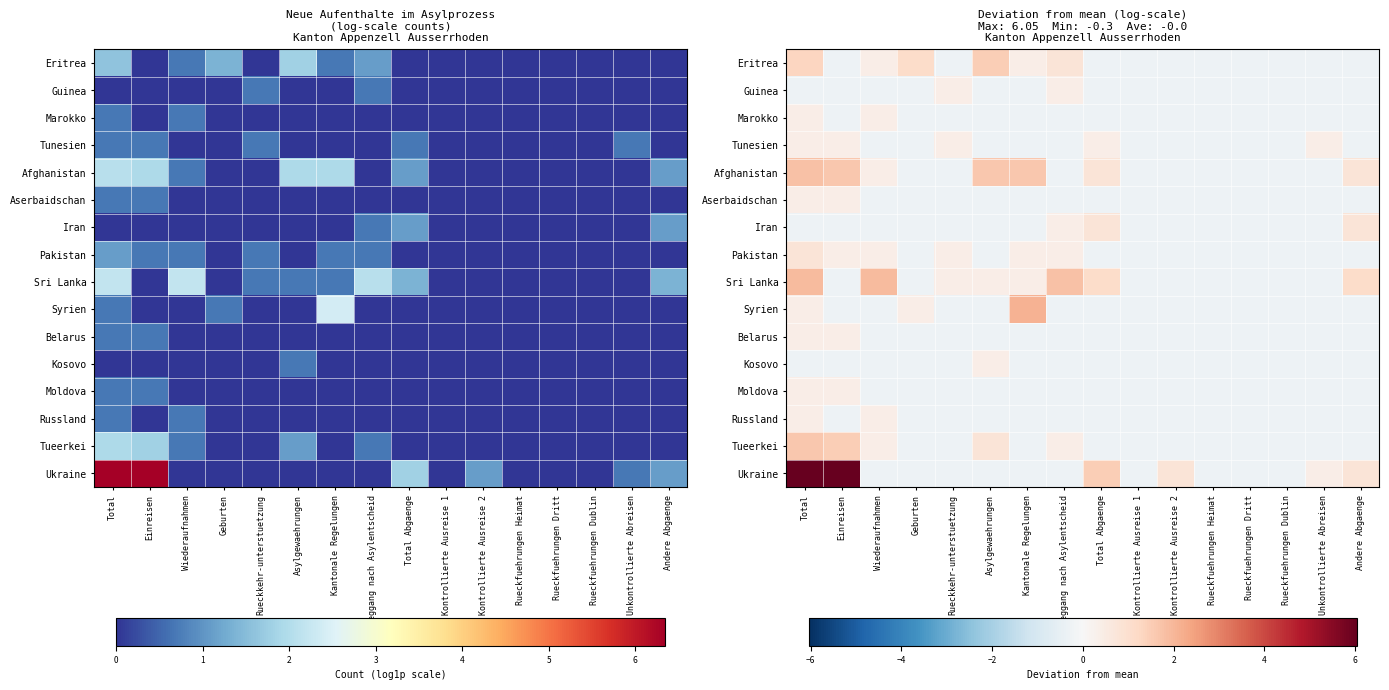

At which category is the sum across all series the highest?

Total